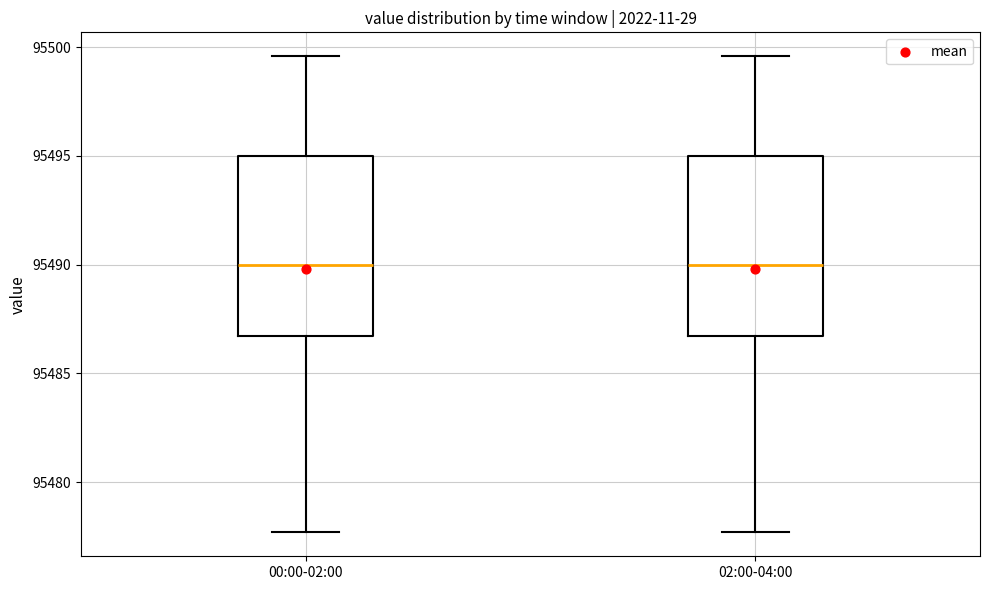

Where does the median line of the box for 00:00-02:00 sit on the y-axis? The values are not printed on the chart, so give them approximately, as read against the axis.

95490.0